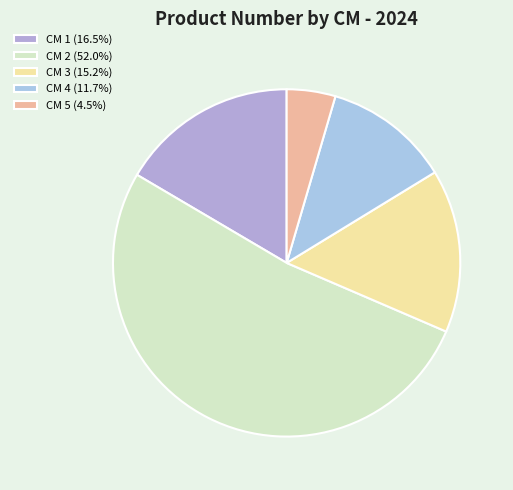

How many segments does this pie chart have?

5